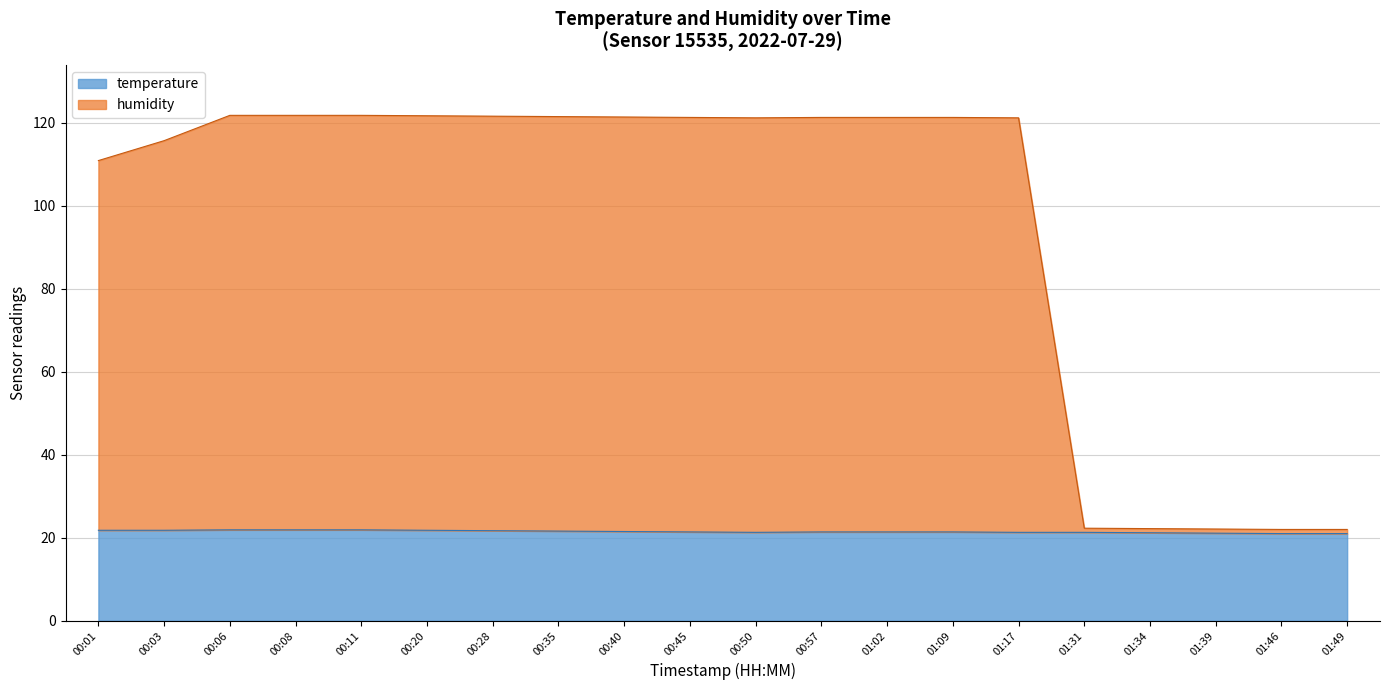

True or false: temperature and humidity cross at least once.

True